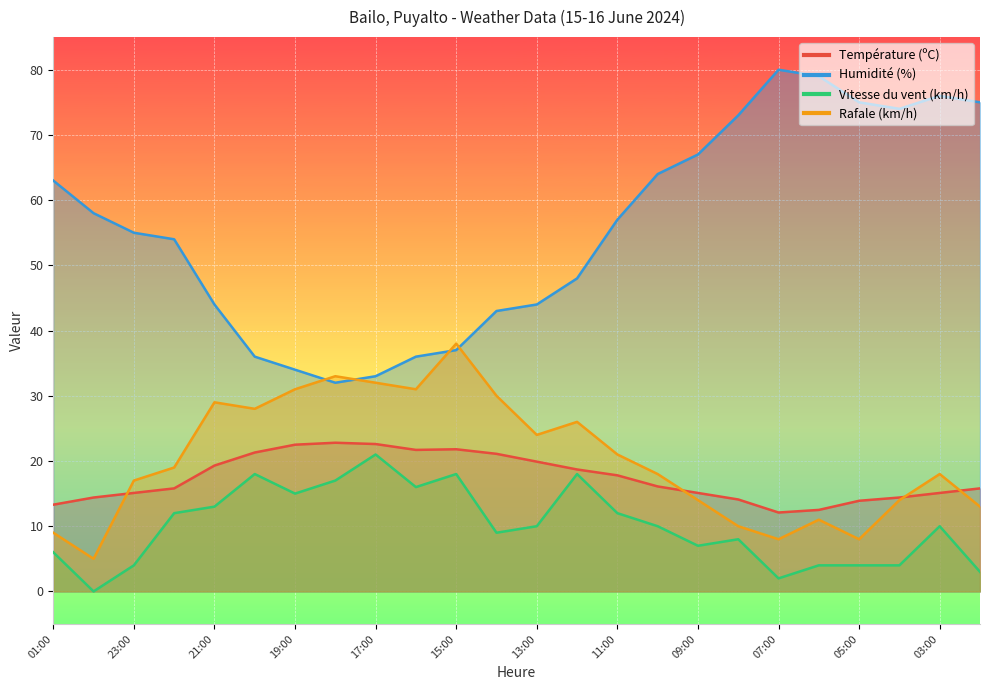

What is the label of the 15th point from the right?

16:00